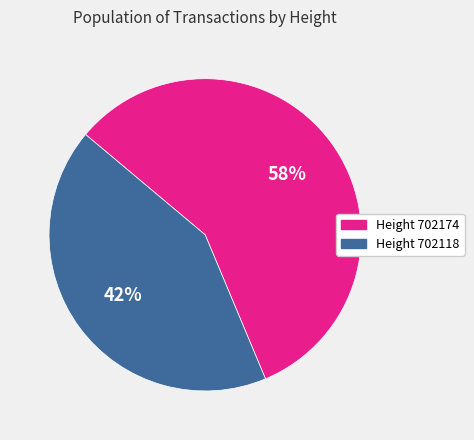

Does any single category account for the majority?

Yes